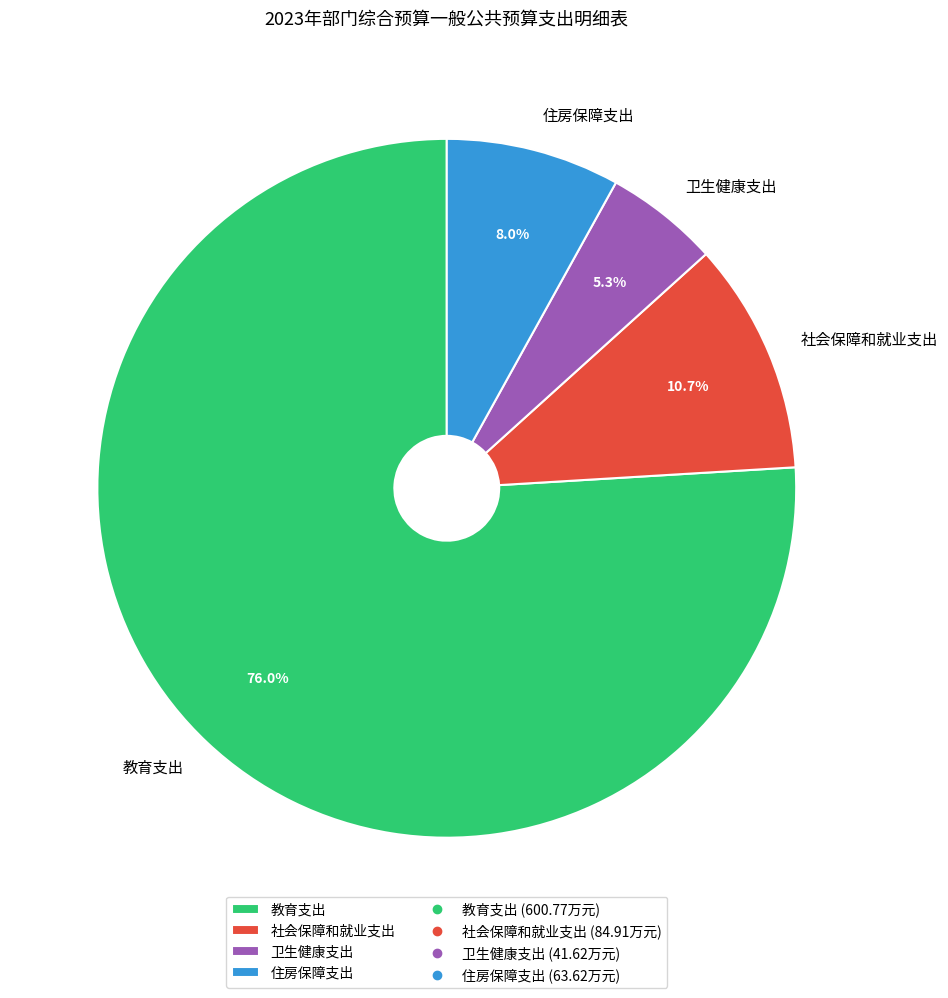

How many segments does this pie chart have?

4